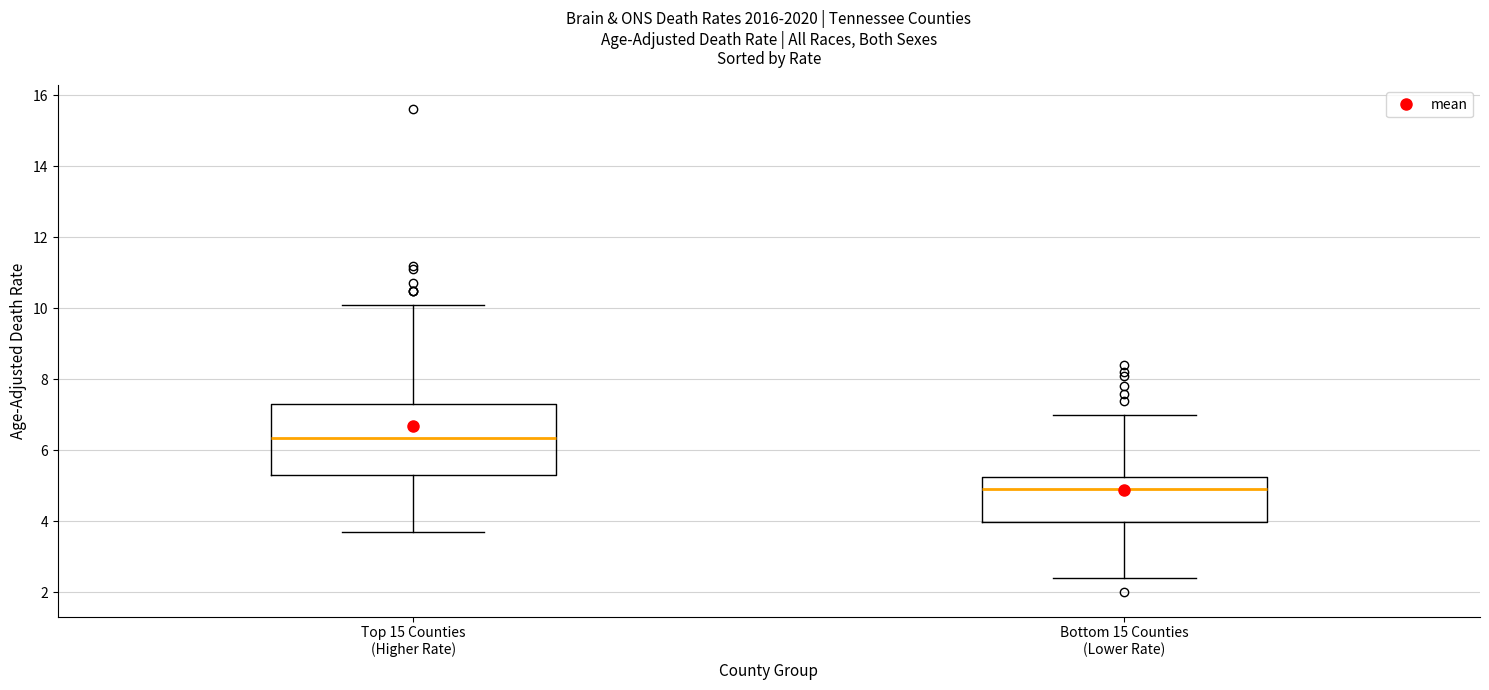

Reading left to right, transcribe this box plot: for each box, give where its median line is, the range the box spans, and where its two whiskers end, as read against the y-axis. The values are not printed on the chart, so give them approximately, as read against the axis.

Top 15 Counties (Higher Rate): median 6.4, box 5.4 to 7.4, whiskers 3.8 to 10.2
Bottom 15 Counties (Lower Rate): median 5.0, box 4.0 to 5.2, whiskers 2.4 to 7.0